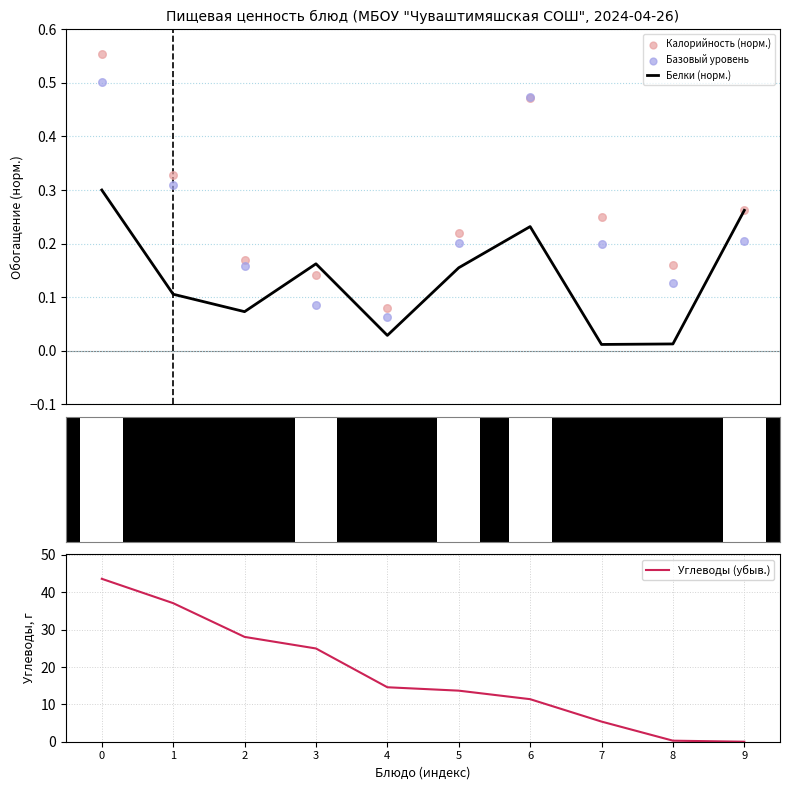

Which series contains the lowest Y value?

Углеводы (убыв.)